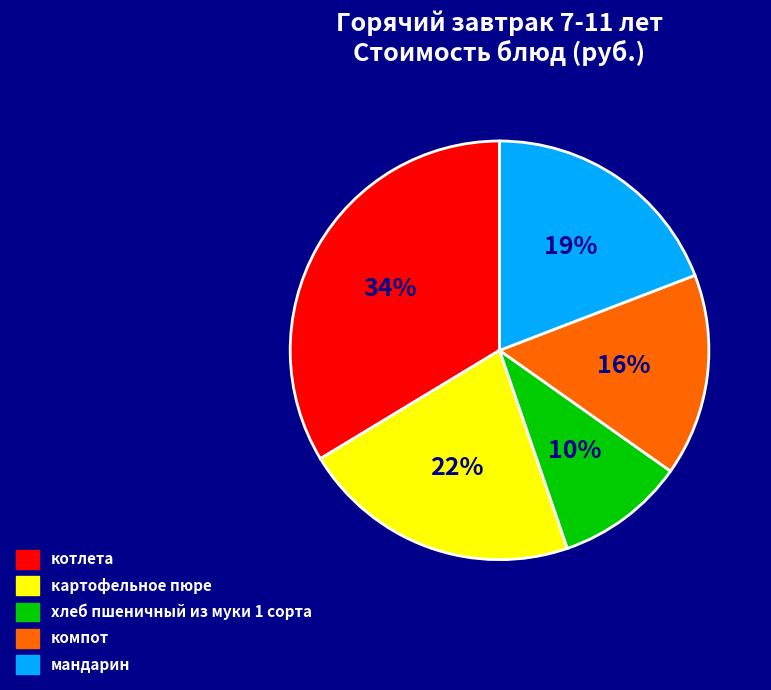

Is мандарин the majority of the pie?

No